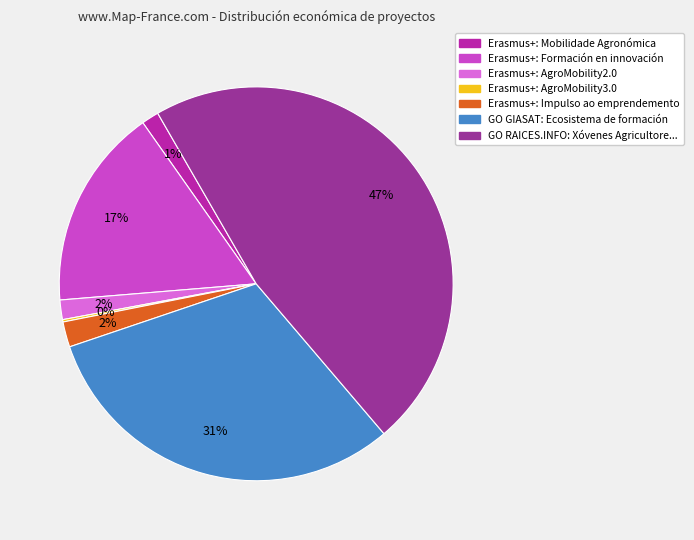

Does any single category account for the majority?

No